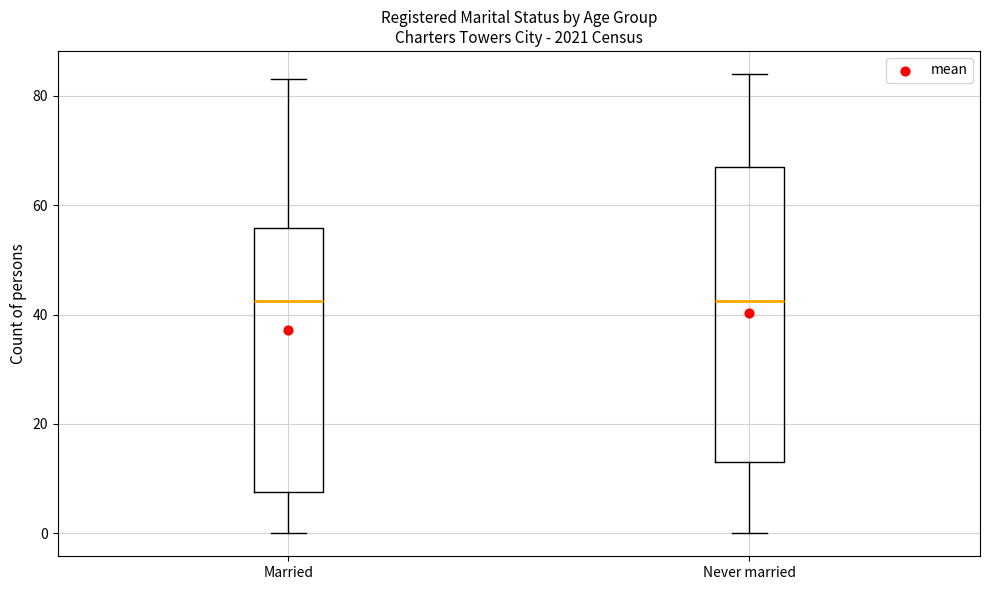

Reading left to right, transcribe this box plot: for each box, give where its median line is, the range the box spans, and where its two whiskers end, as read against the y-axis. The values are not printed on the chart, so give them approximately, as read against the axis.

Married: median 42, box 8 to 56, whiskers 0 to 84
Never married: median 42, box 14 to 68, whiskers 0 to 84